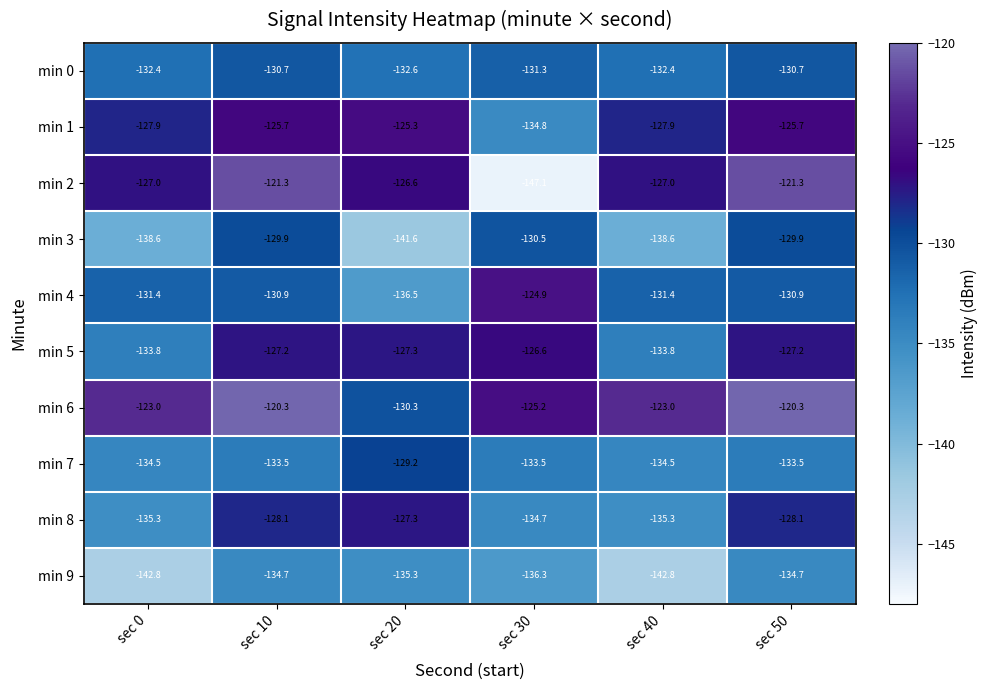

Rank the series at sec 50 from highest to lowest value.

min 6, min 2, min 1, min 5, min 8, min 3, min 0, min 4, min 7, min 9